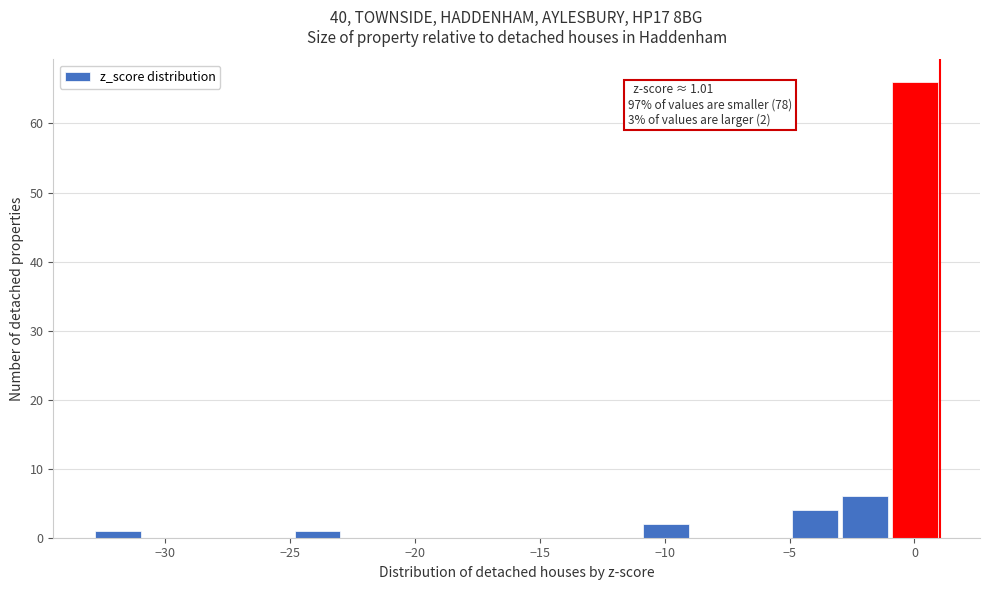

Read against the x-axis, roughly where is the centre of the tallest bar?

0.0